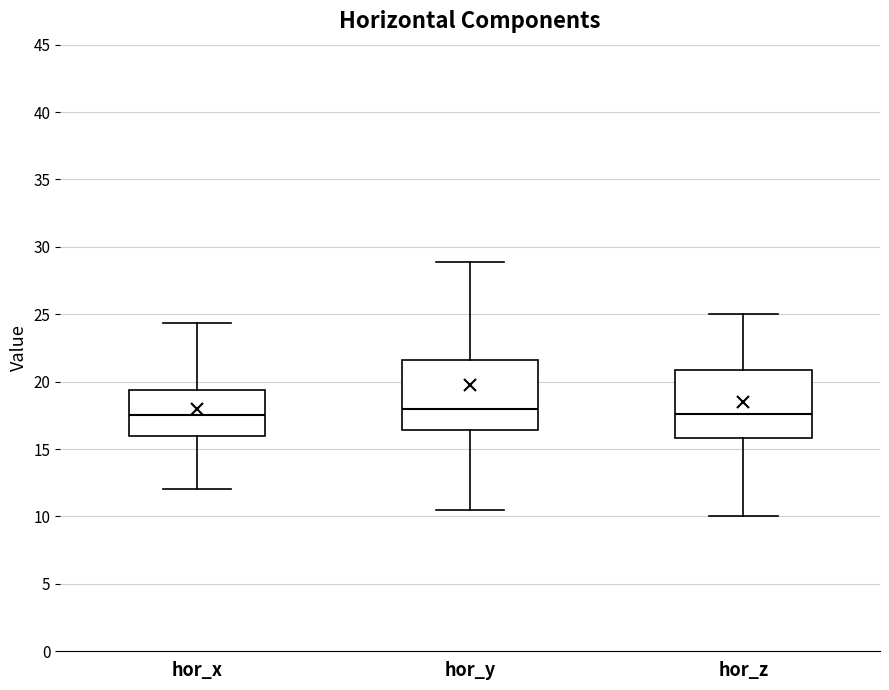

Reading left to right, read every box against the y-axis: the position of its median line, the range the box covers, and the ends of its whiskers. The values are not printed on the chart, so give them approximately, as read against the axis.

hor_x: median 17.5, box 16.0 to 19.5, whiskers 12.0 to 24.5
hor_y: median 18.0, box 16.5 to 21.5, whiskers 10.5 to 29.0
hor_z: median 17.5, box 16.0 to 21.0, whiskers 10.0 to 25.0